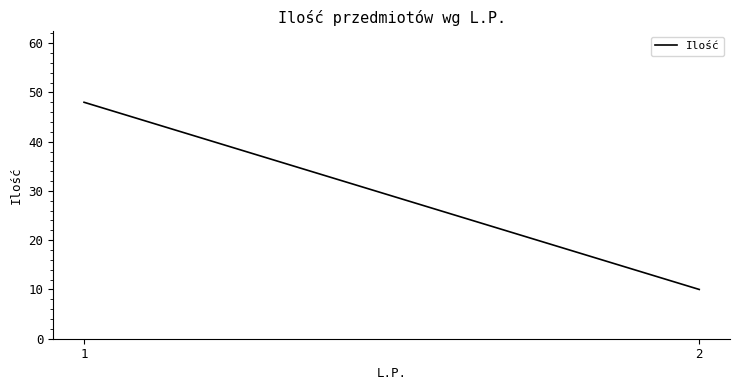

At which category does the chart reach its minimum across all series?

2